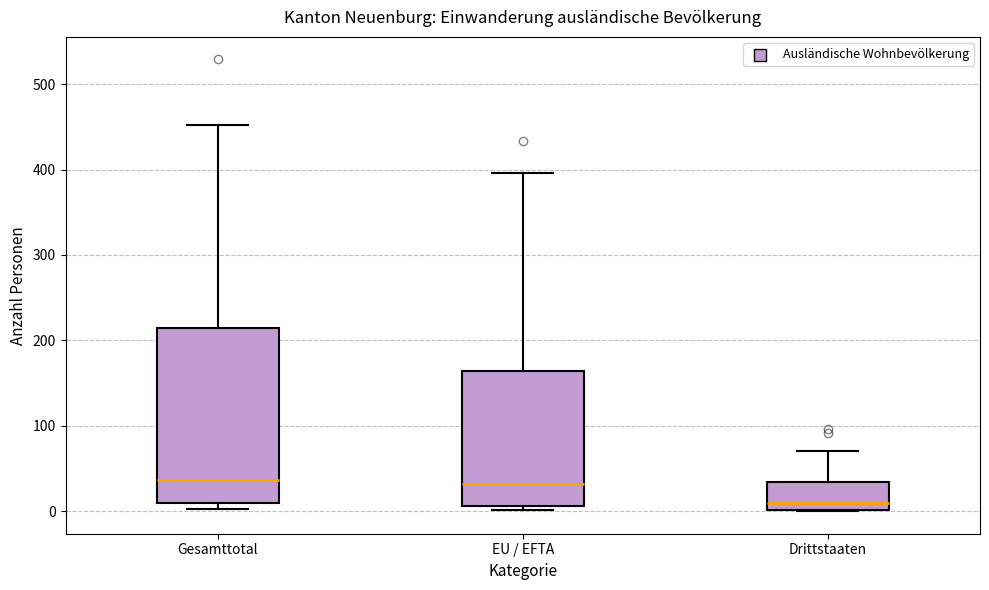

Where is the lower edge of the box for Gesamttotal on the y-axis? The values are not printed on the chart, so give them approximately, as read against the axis.

10